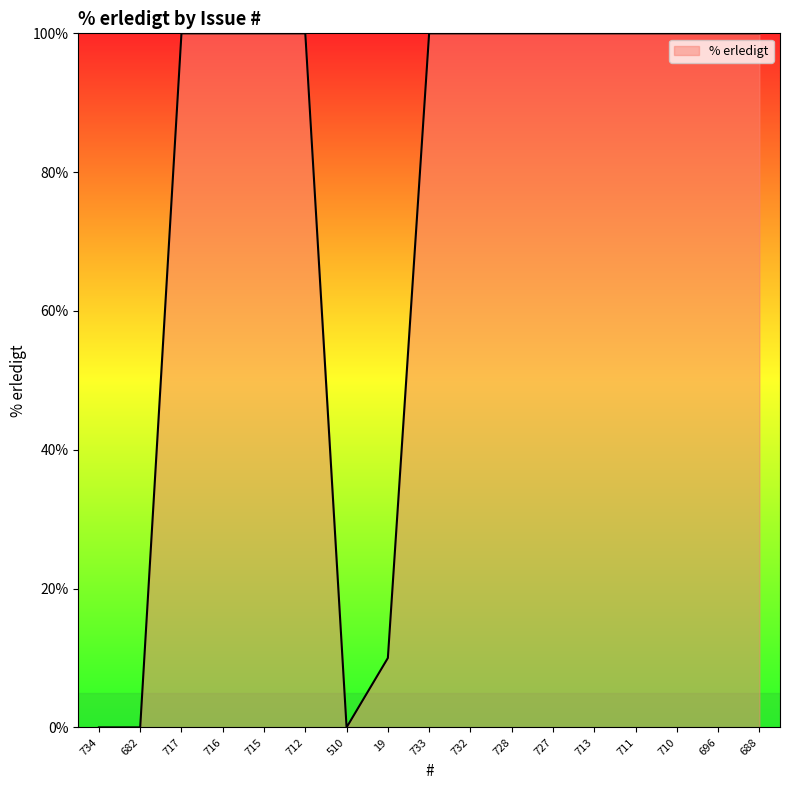

At which label is the value closest to 50?

19